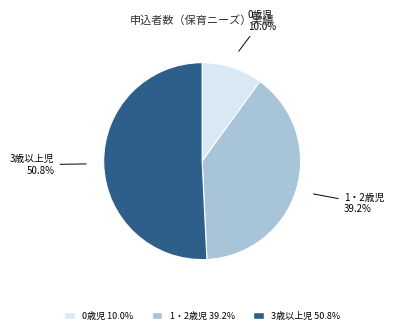

How many slices are in this pie chart?

3